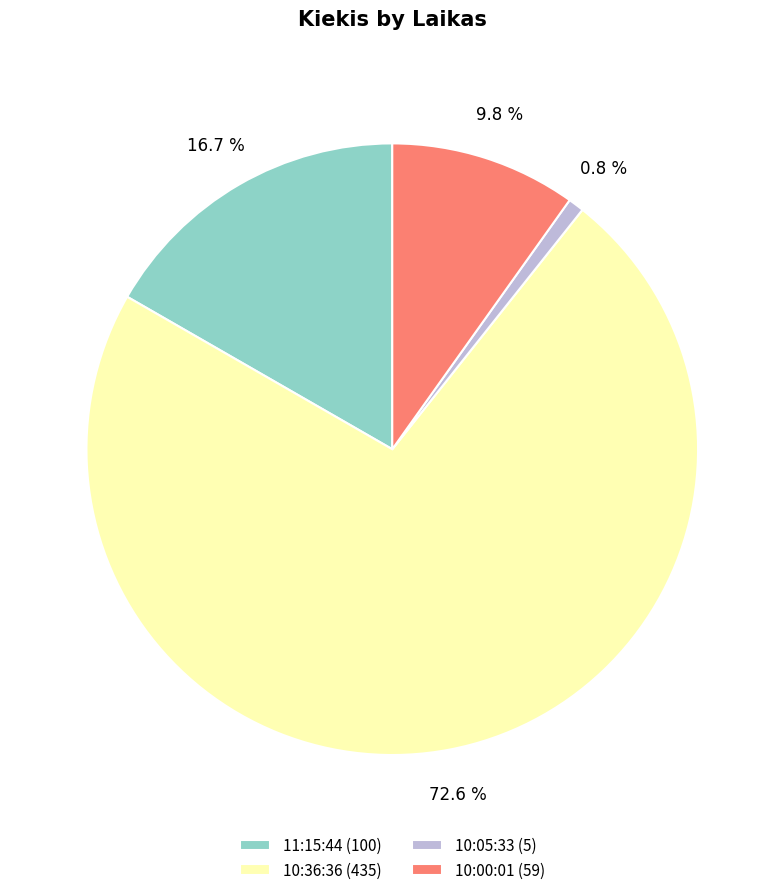

Which slice is the smallest?

10:05:33